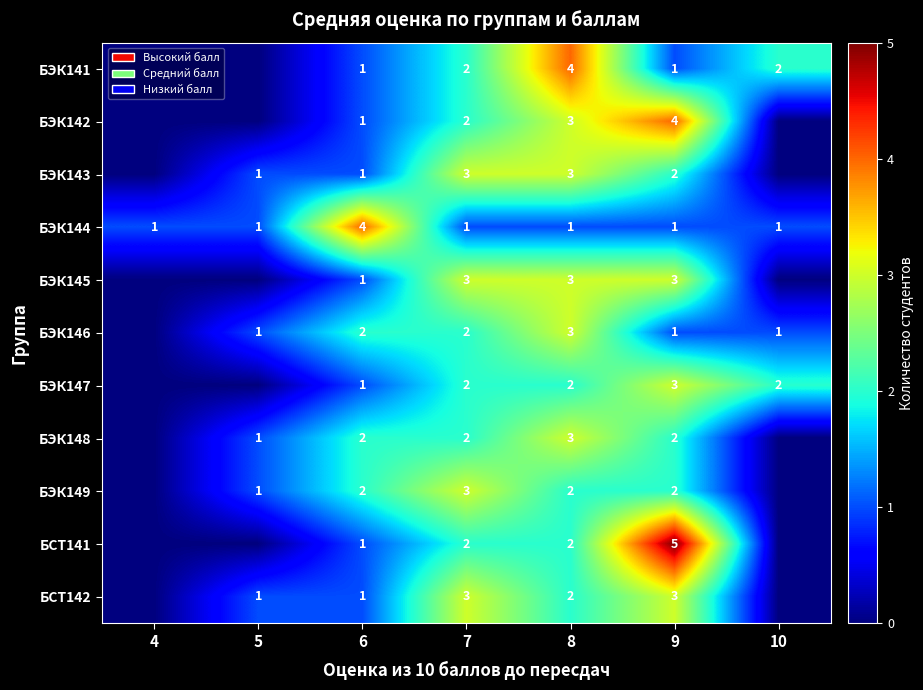

The БЭК147 series shows 2 at 9. True or false?

False